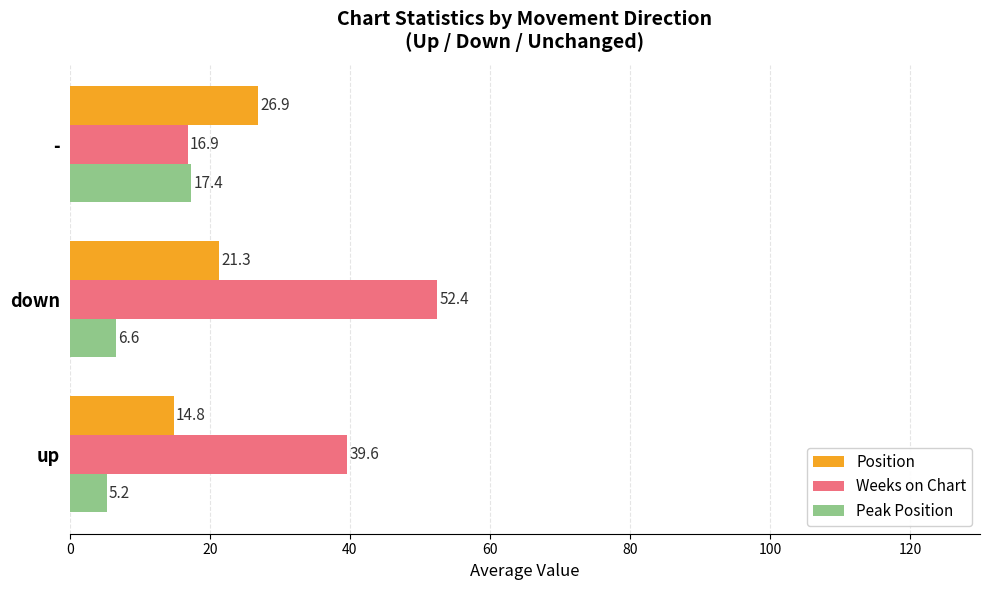

What are all the series names shown in the legend?

Position, Weeks on Chart, Peak Position